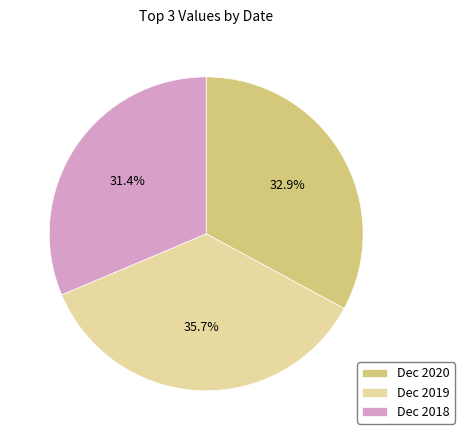

Combined, do Dec 2020 and Dec 2019 account for over 50%?

Yes